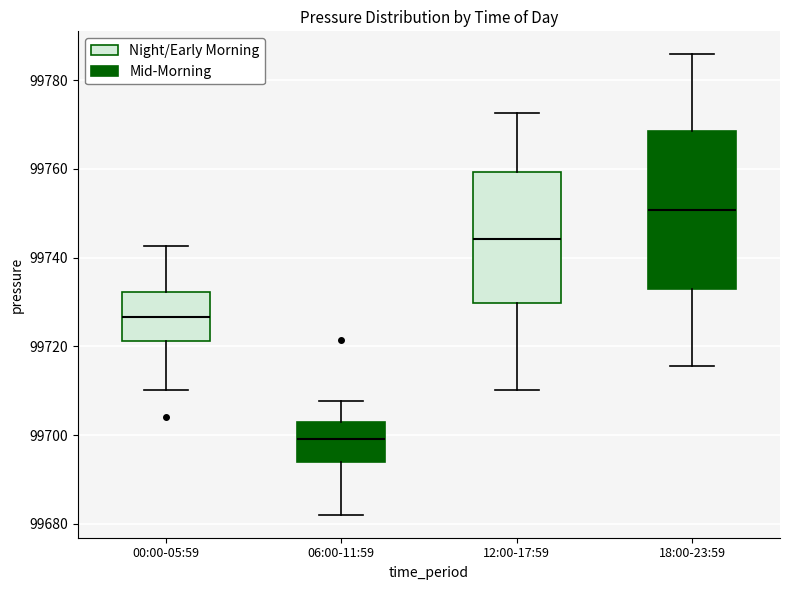

Reading left to right, read every box against the y-axis: the position of its median line, the range the box covers, and the ends of its whiskers. The values are not printed on the chart, so give them approximately, as read against the axis.

00:00-05:59: median 99726, box 99722 to 99732, whiskers 99710 to 99742
06:00-11:59: median 99700, box 99694 to 99702, whiskers 99682 to 99708
12:00-17:59: median 99744, box 99730 to 99760, whiskers 99710 to 99772
18:00-23:59: median 99750, box 99734 to 99768, whiskers 99716 to 99786